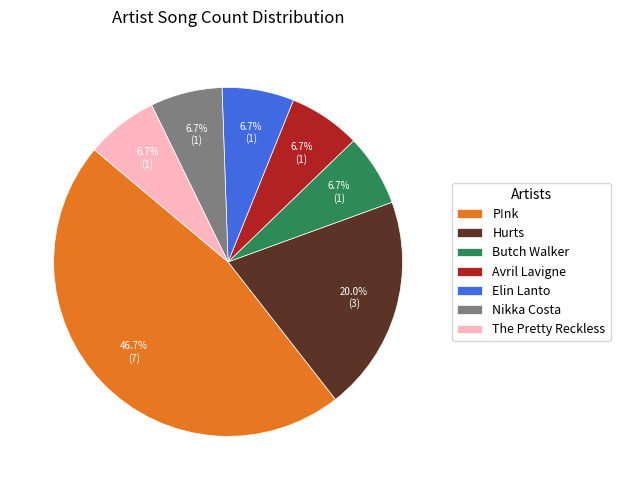

Do P!nk and Hurts together represent more than half of the pie?

Yes